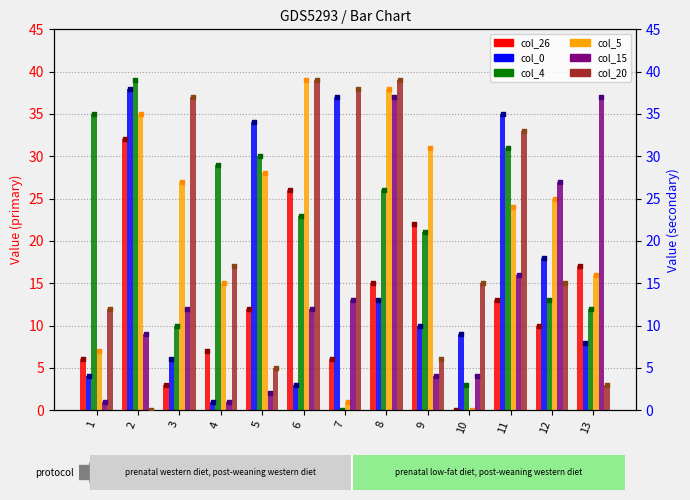

Is the value of col_15 at 10 greater than the value of col_0 at 9?

No